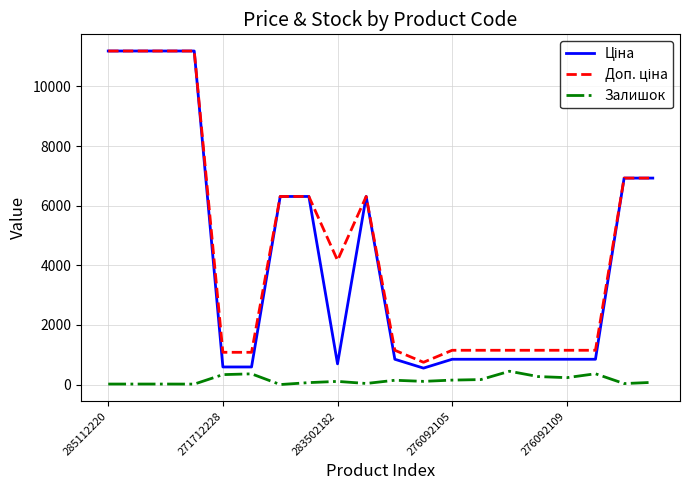

What is the maximum value shown in the chart?

11188.2